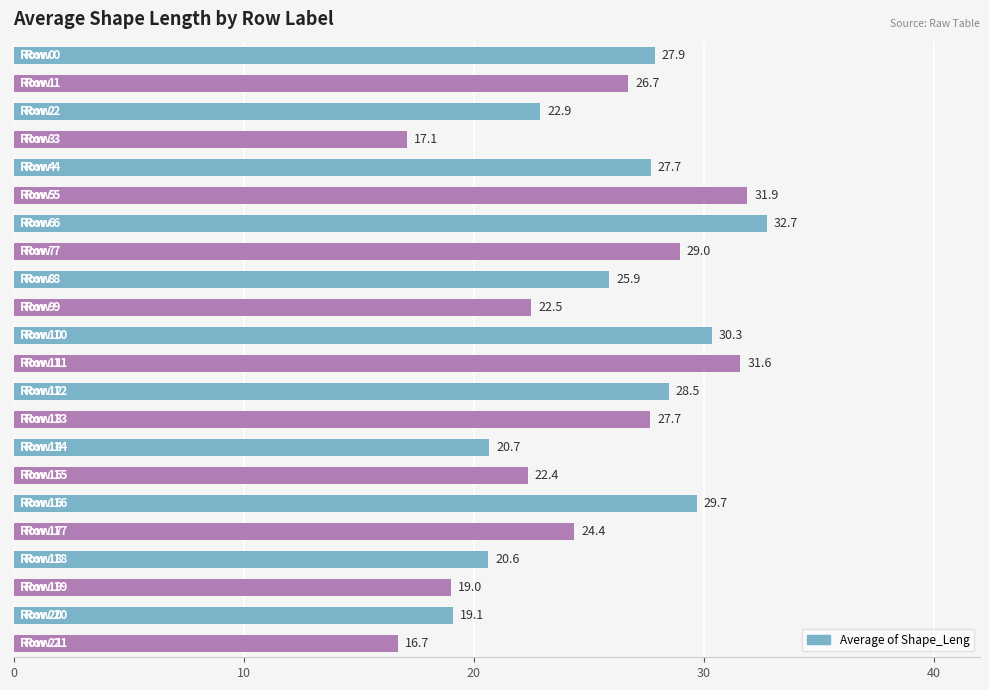

What is the greatest value displayed?

32.7